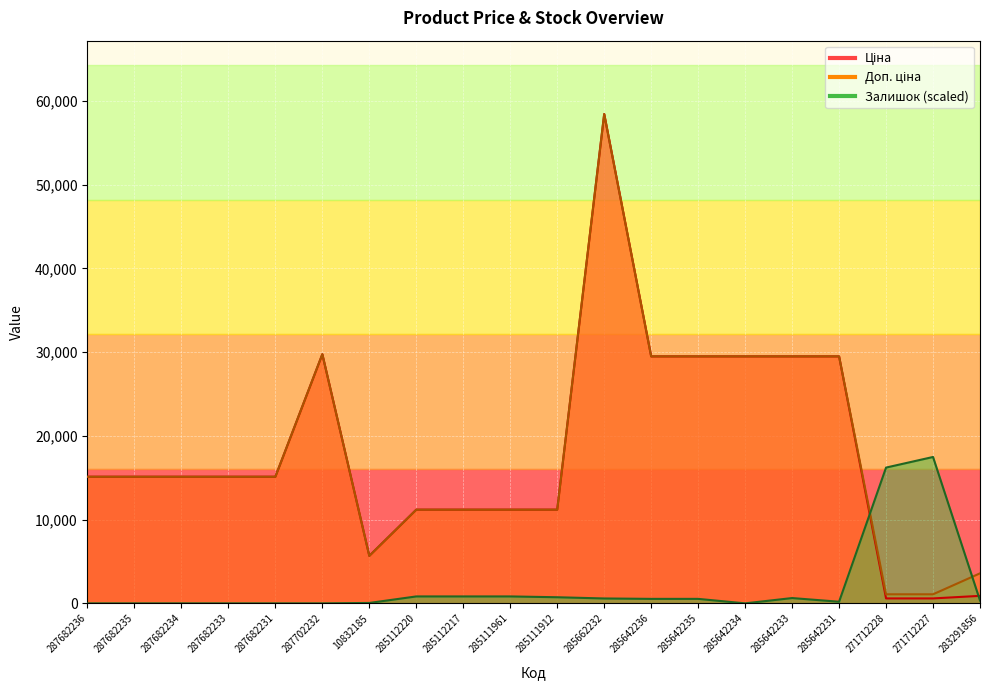

Rank the series by their maximum value, from highest to lowest.

Ціна, Доп. ціна, Залишок